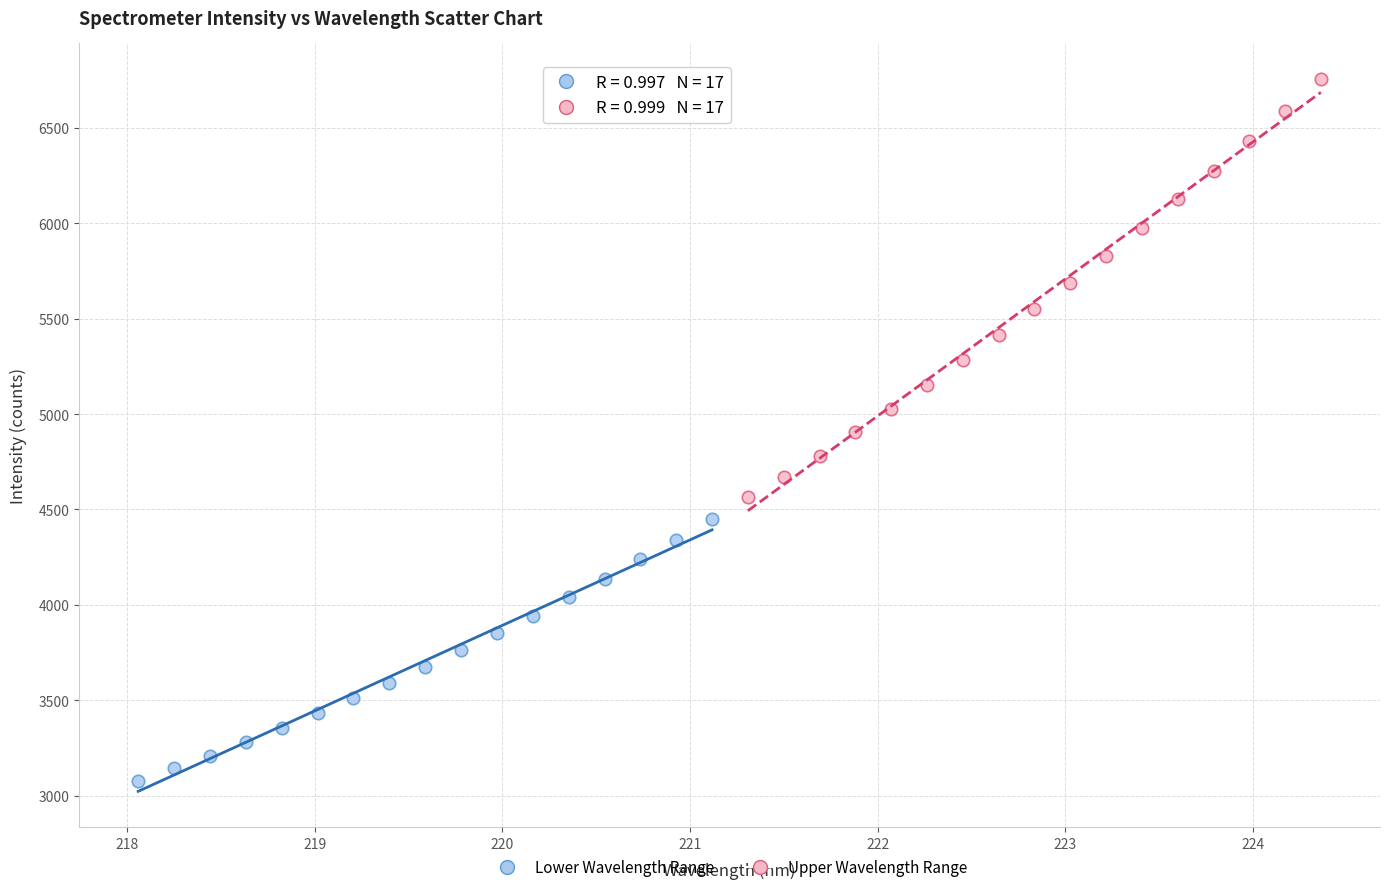

Which series contains the lowest Y value?

Lower Wavelength Range